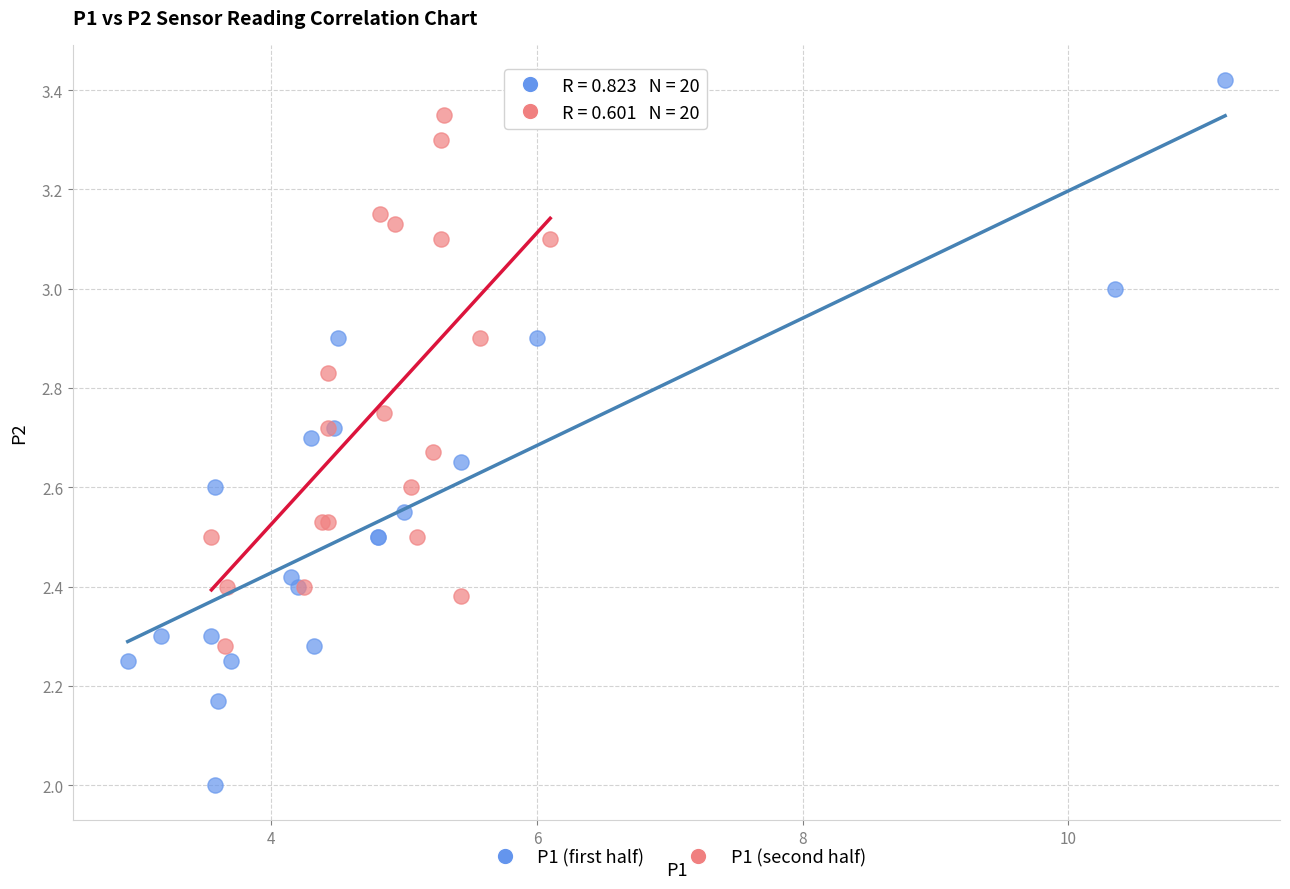

Which series reaches the minimum Y coordinate?

P1 (first half)